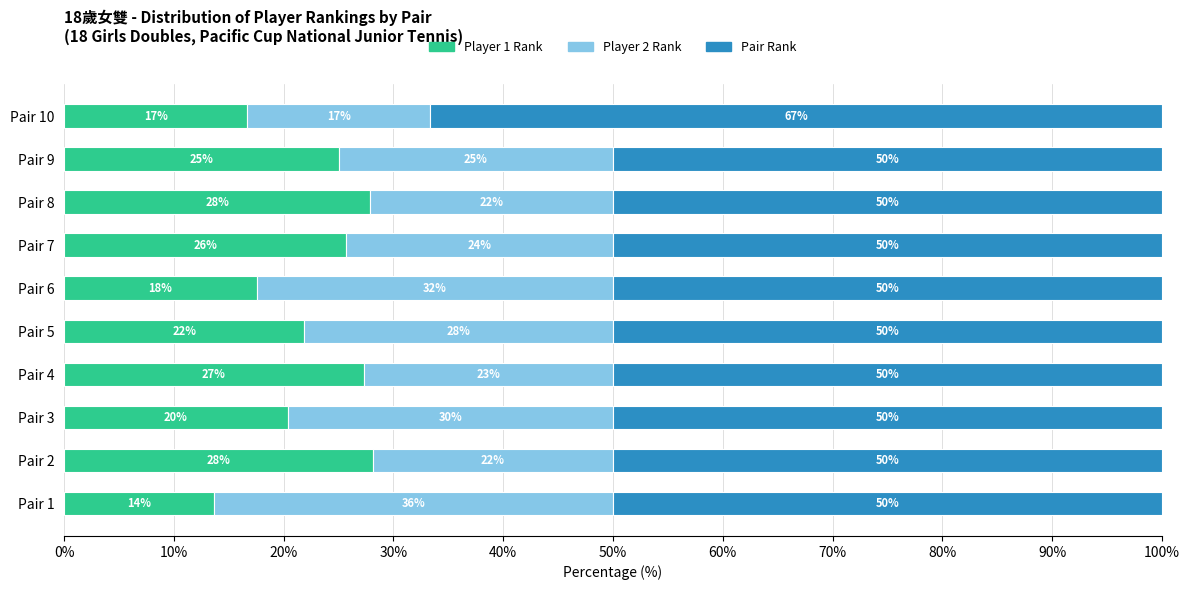

What are all the series names shown in the legend?

Player 1 Rank, Player 2 Rank, Pair Rank